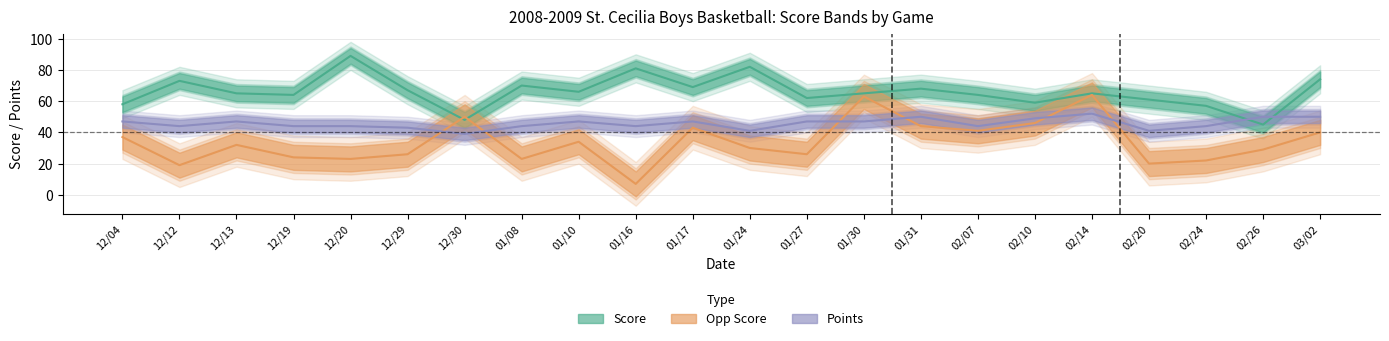

True or false: score has more than 2 points higher than both neighbors.

True